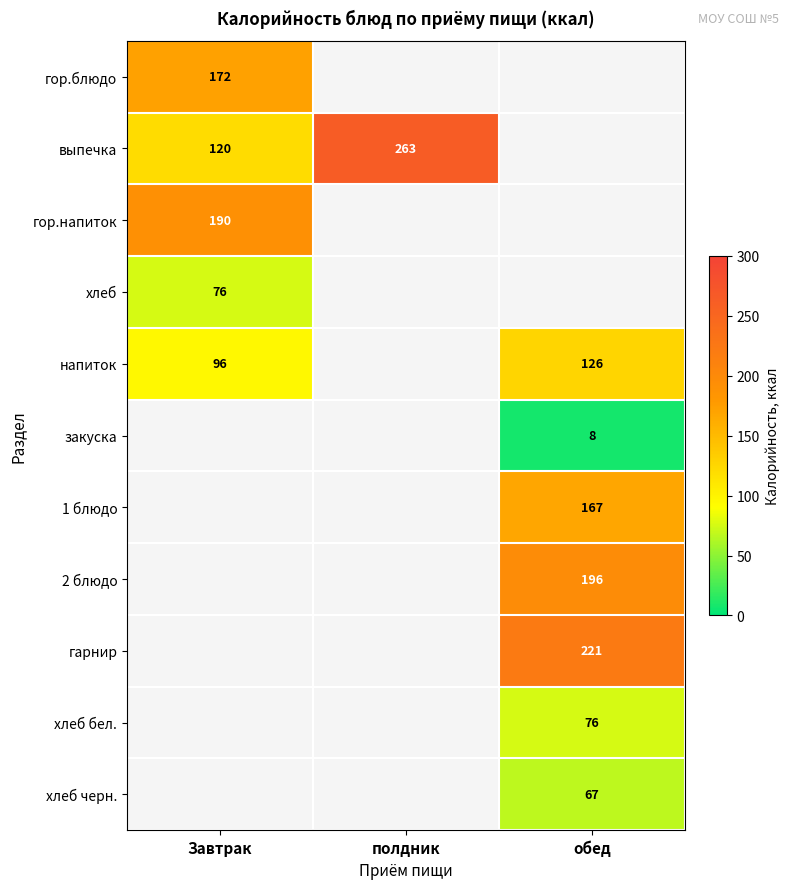

The напиток series shows 126 at обед. True or false?

True